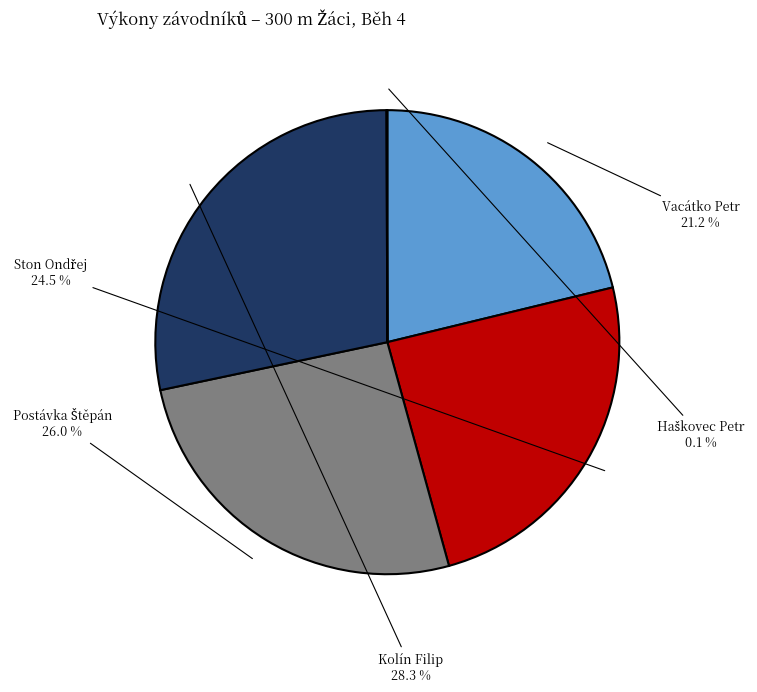

Is there a majority slice in this chart?

No